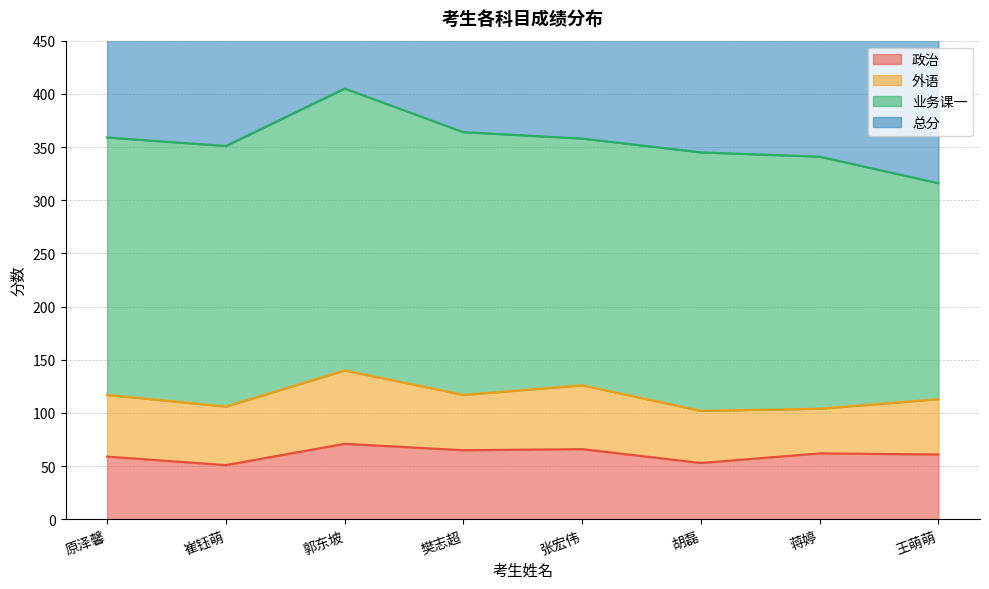

The 总分 series shows 316 at 王萌萌. True or false?

True